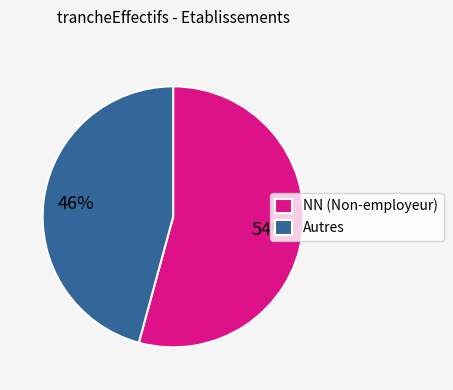

What percentage is the NN (Non-employeur) slice, to the nearest percent?

54%